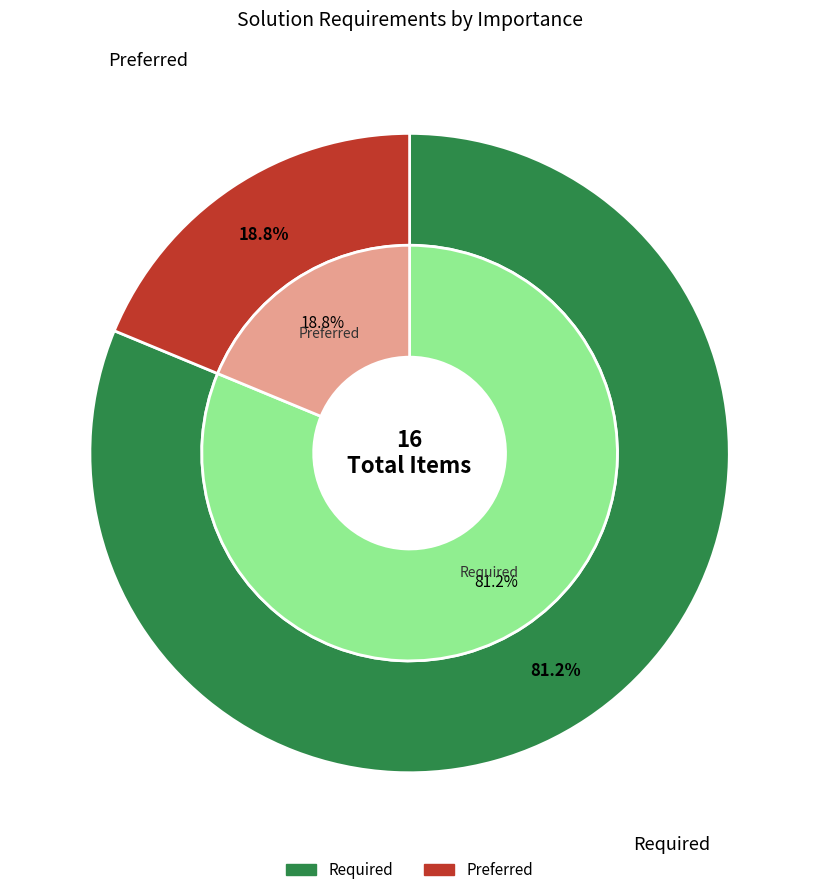

Is it true that Preferred is 27% of the pie?

False